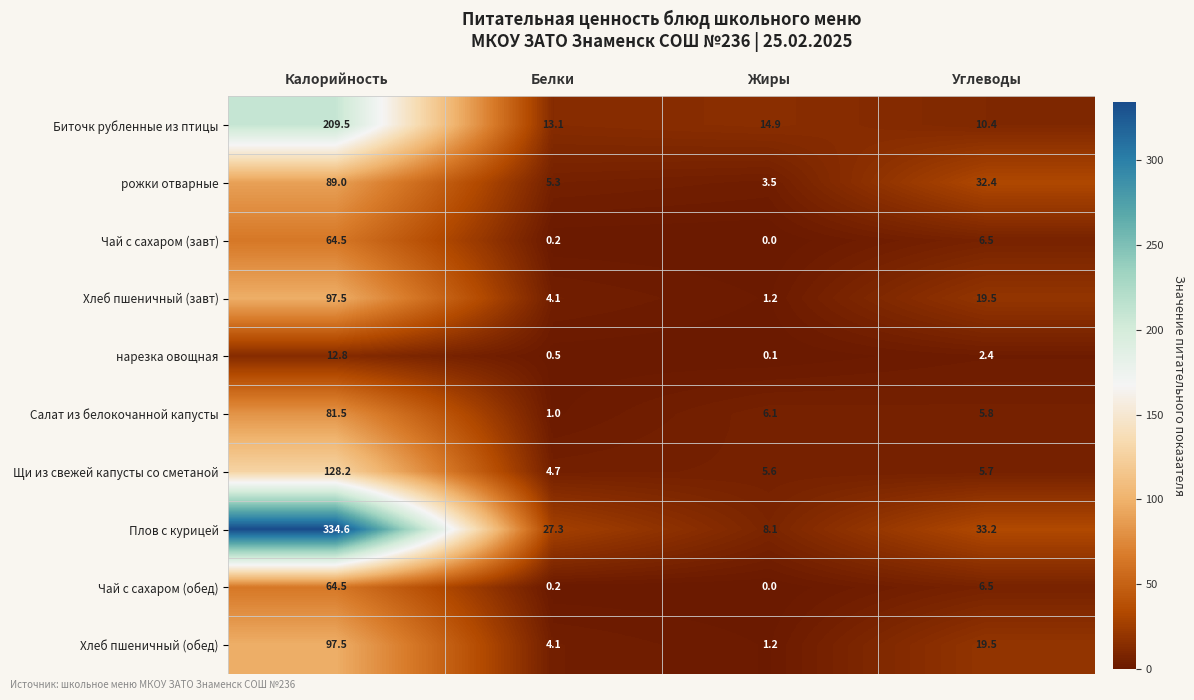

At which category is the sum across all series the highest?

Калорийность